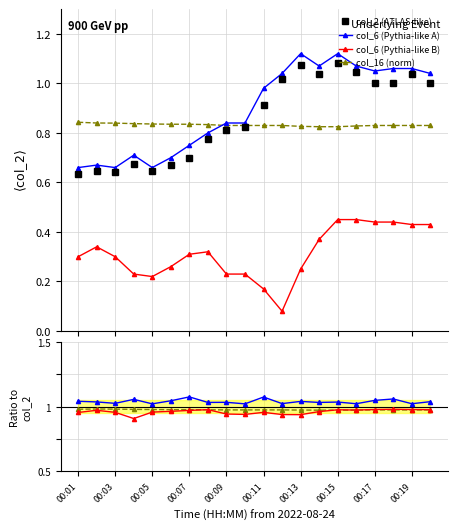

True or false: col_6 (Pythia-like B) and col_16 (norm) cross at least once.

False